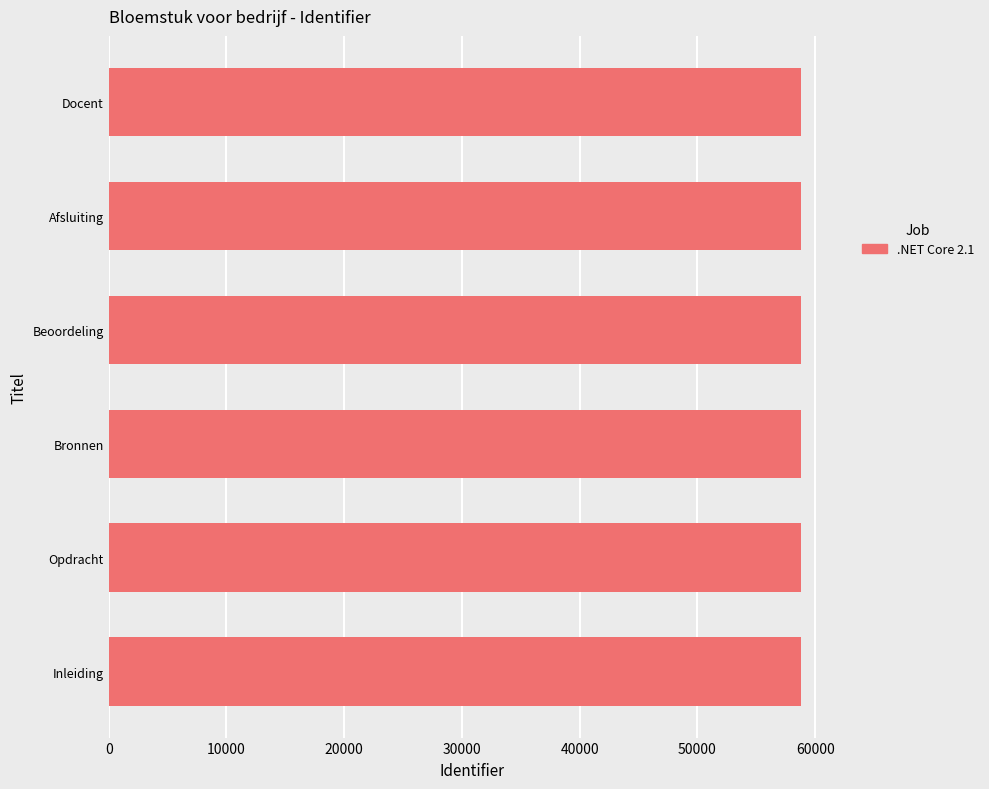

What is the maximum value shown in the chart?

58818